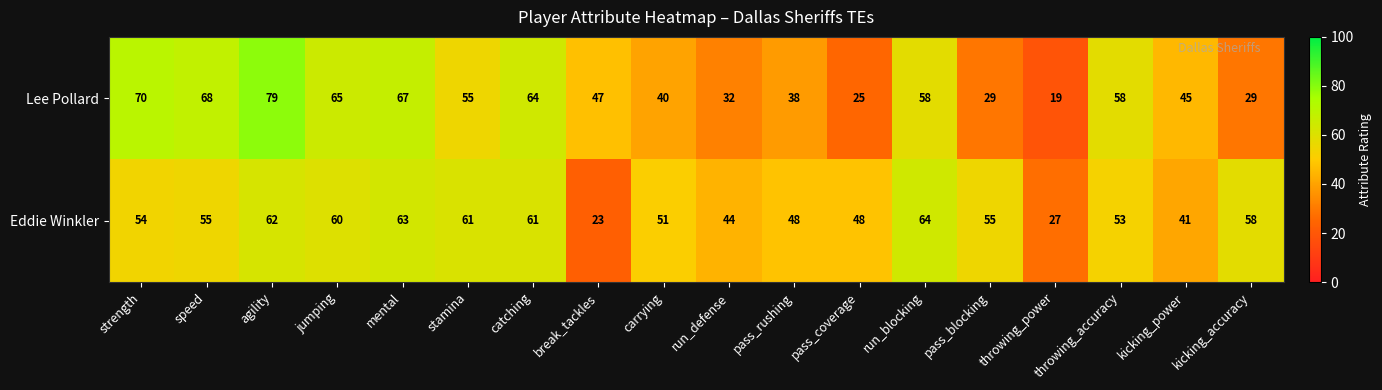

What is the maximum value shown in the chart?

79